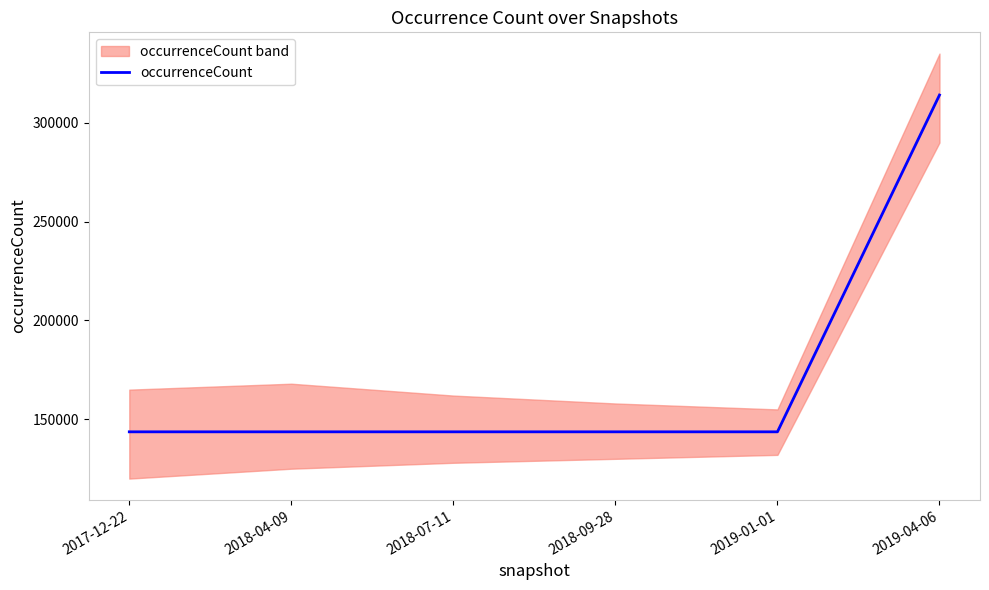

Rank the categories by value from lowest to highest.

2017-12-22, 2018-04-09, 2018-07-11, 2018-09-28, 2019-01-01, 2019-04-06